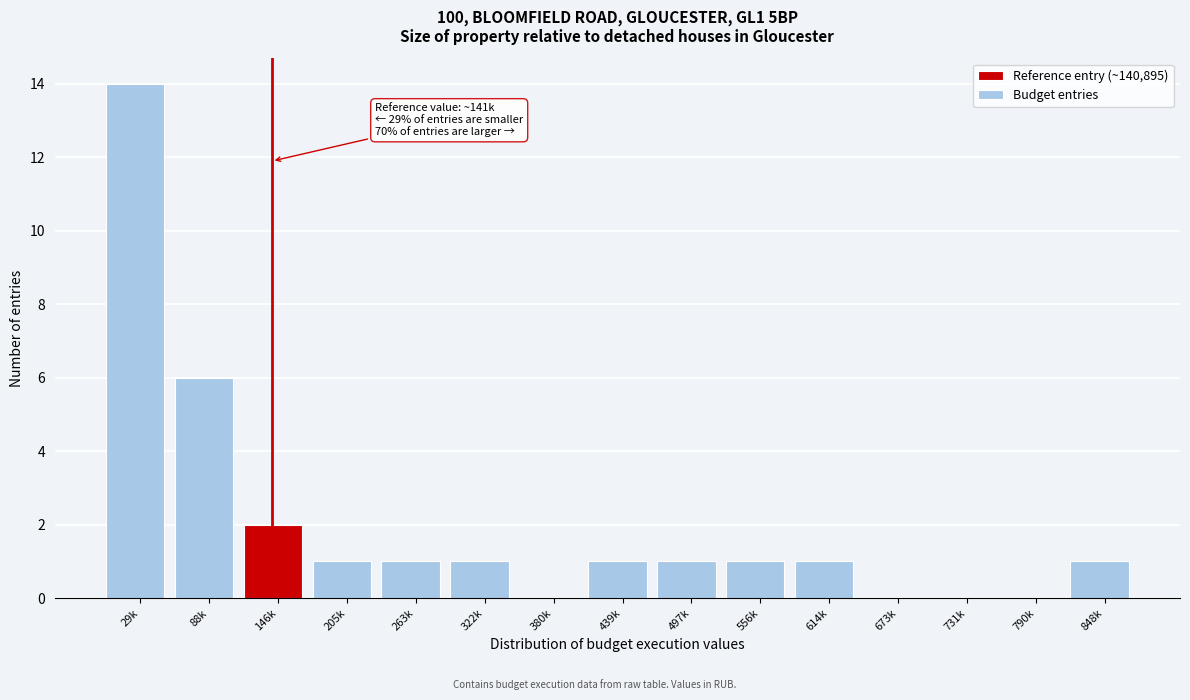

Reading right to left, extract all data points from this chart.

848k=1	790k=0	731k=0	673k=0	614k=1	556k=1	497k=1	439k=1	380k=0	322k=1	263k=1	205k=1	146k=2	88k=6	29k=14